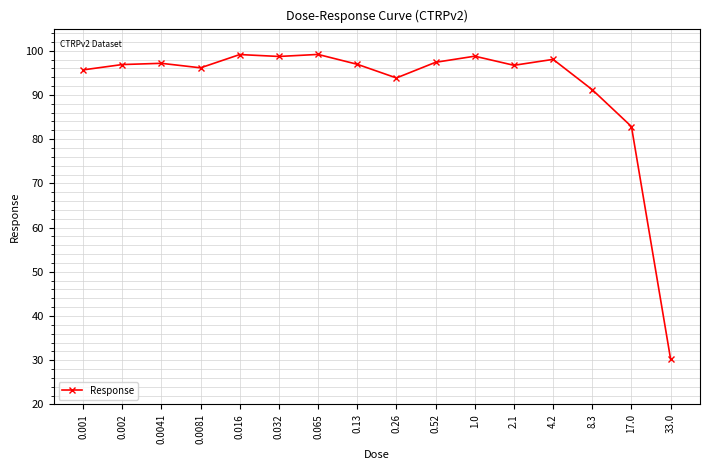

Is it true that the value at 0.002 is 27.6?

False